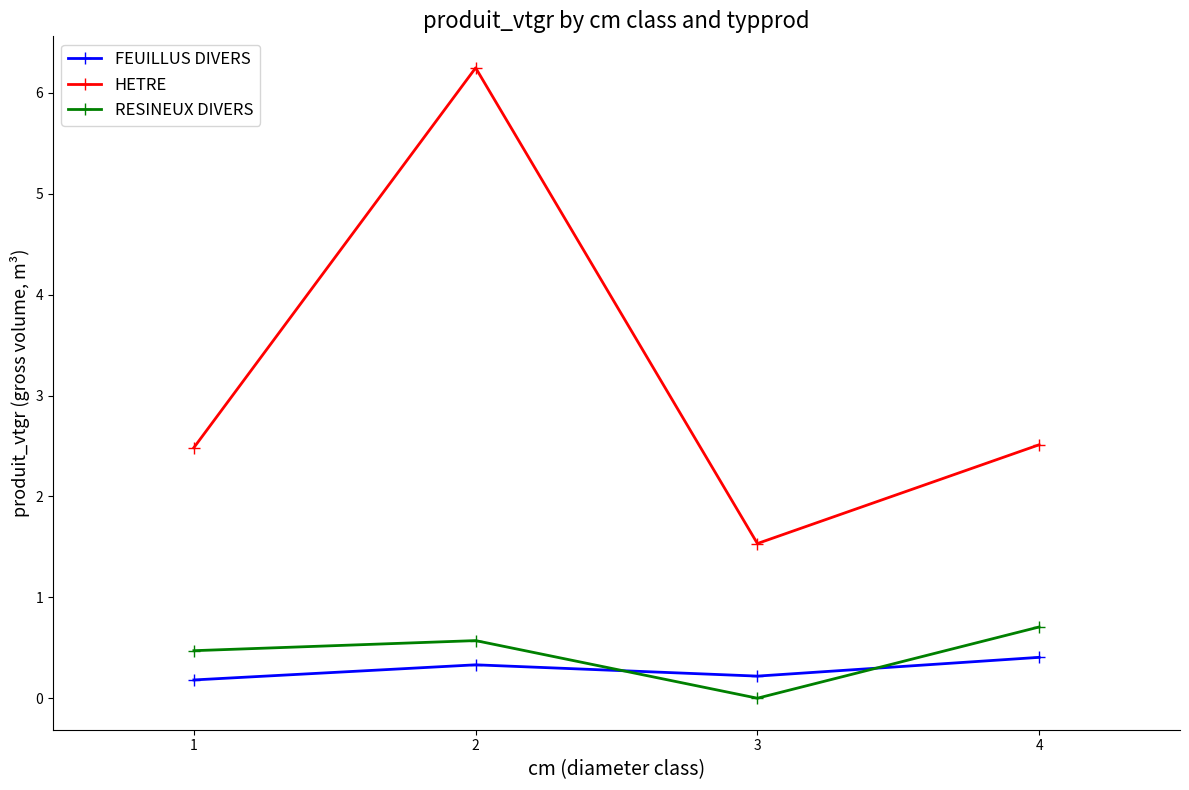

In FEUILLUS DIVERS, how many points are higher than both neighbors (excluding endpoints)?

1